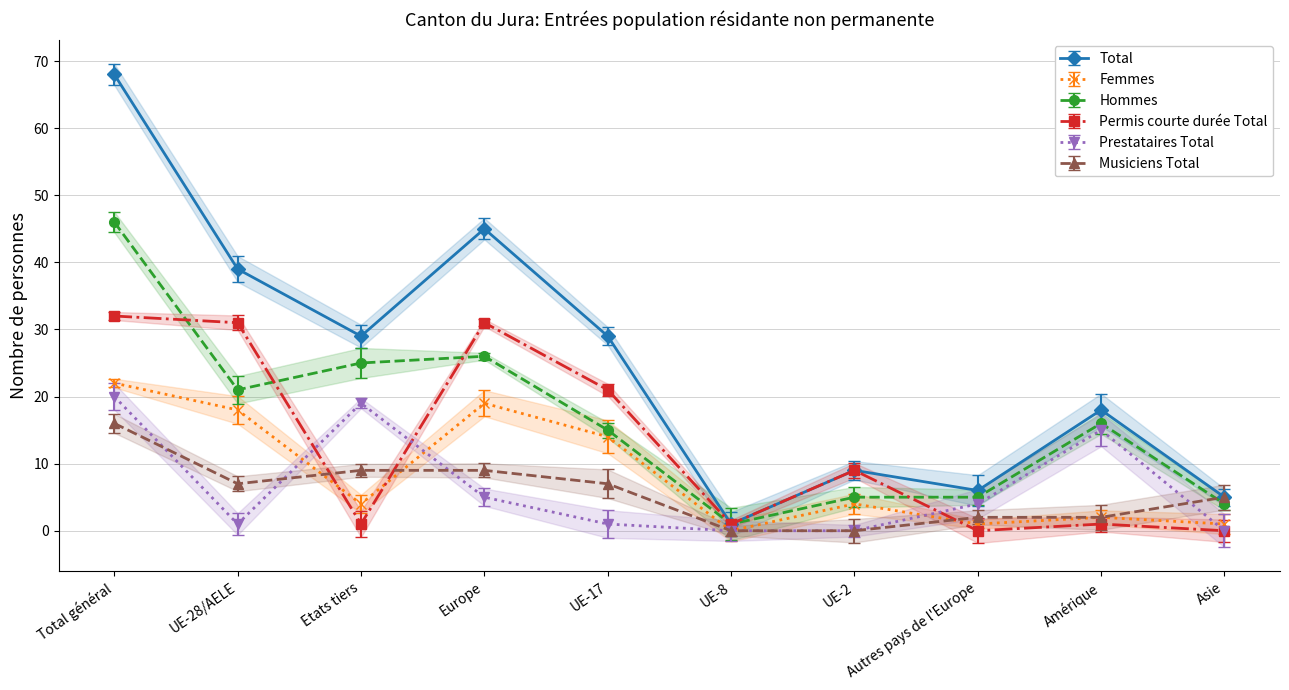

What is the sum of the Hommes values at UE-28/AELE and Asie?

25